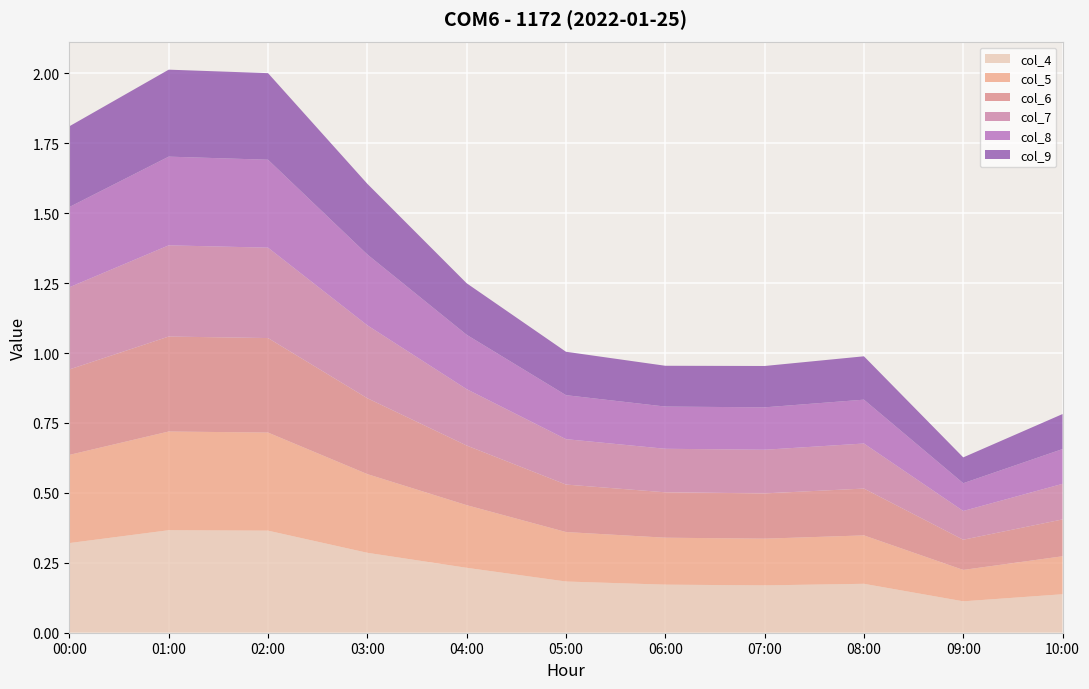

Reading right to left, extract all data points from this chart.

col_4: 10:00=0.1	09:00=0.1	08:00=0.2	07:00=0.2	06:00=0.2	05:00=0.2	04:00=0.2	03:00=0.3	02:00=0.4	01:00=0.4	00:00=0.3
col_5: 10:00=0.1	09:00=0.1	08:00=0.2	07:00=0.2	06:00=0.2	05:00=0.2	04:00=0.2	03:00=0.3	02:00=0.4	01:00=0.4	00:00=0.3
col_6: 10:00=0.1	09:00=0.1	08:00=0.2	07:00=0.2	06:00=0.2	05:00=0.2	04:00=0.2	03:00=0.3	02:00=0.3	01:00=0.3	00:00=0.3
col_7: 10:00=0.1	09:00=0.1	08:00=0.2	07:00=0.2	06:00=0.2	05:00=0.2	04:00=0.2	03:00=0.3	02:00=0.3	01:00=0.3	00:00=0.3
col_8: 10:00=0.1	09:00=0.1	08:00=0.2	07:00=0.2	06:00=0.2	05:00=0.2	04:00=0.2	03:00=0.3	02:00=0.3	01:00=0.3	00:00=0.3
col_9: 10:00=0.1	09:00=0.1	08:00=0.2	07:00=0.1	06:00=0.1	05:00=0.2	04:00=0.2	03:00=0.3	02:00=0.3	01:00=0.3	00:00=0.3